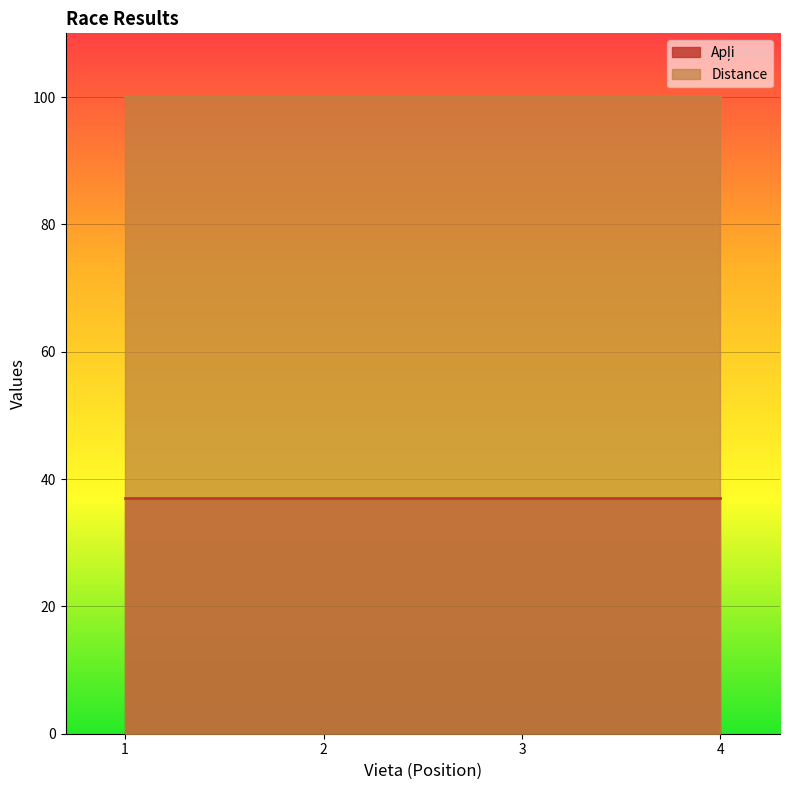

Reading left to right, list all the values displayed in this chart.

Apļi: 1=37	2=37	3=37	4=37
Distance: 1=100	2=100	3=100	4=100